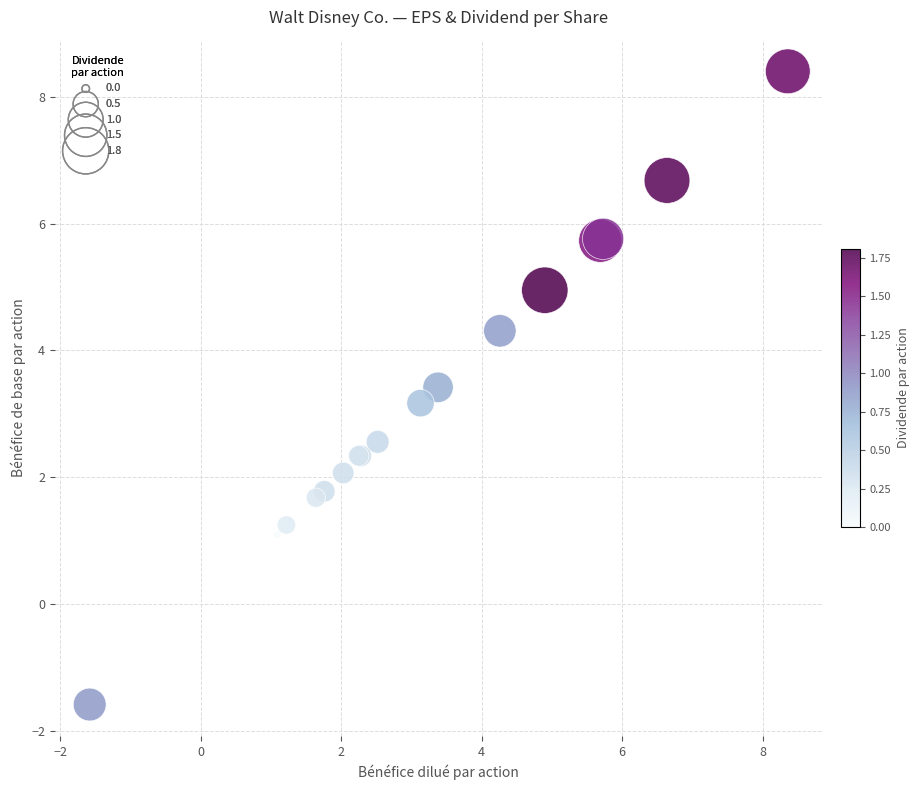

What Y value in the scatter plot is closest to 3?

3.2